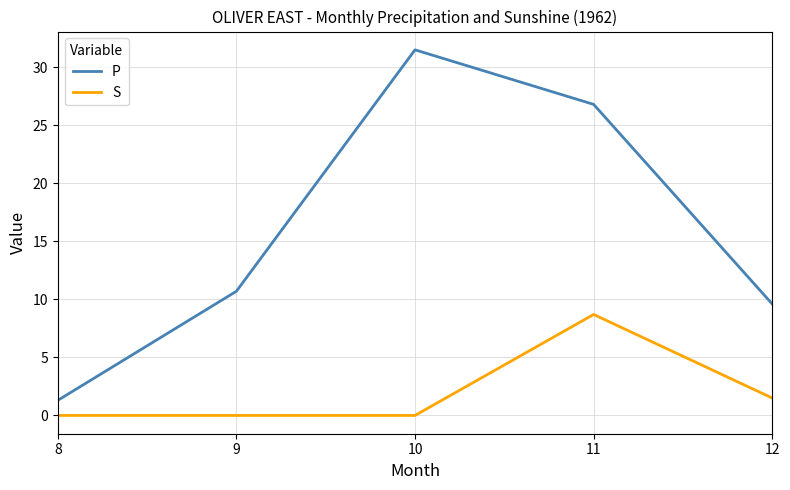

The P series shows 6.1 at 9. True or false?

False